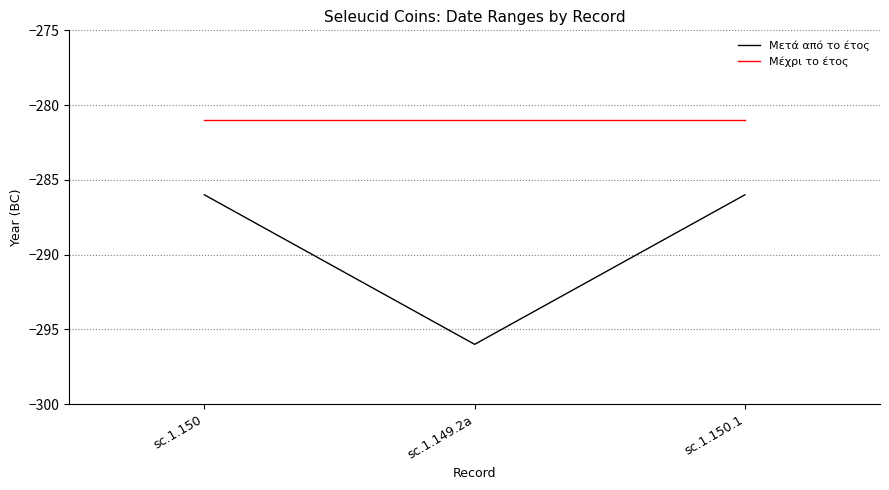

Is it true that Μετά από το έτος equals -296 at sc.1.149.2a?

True